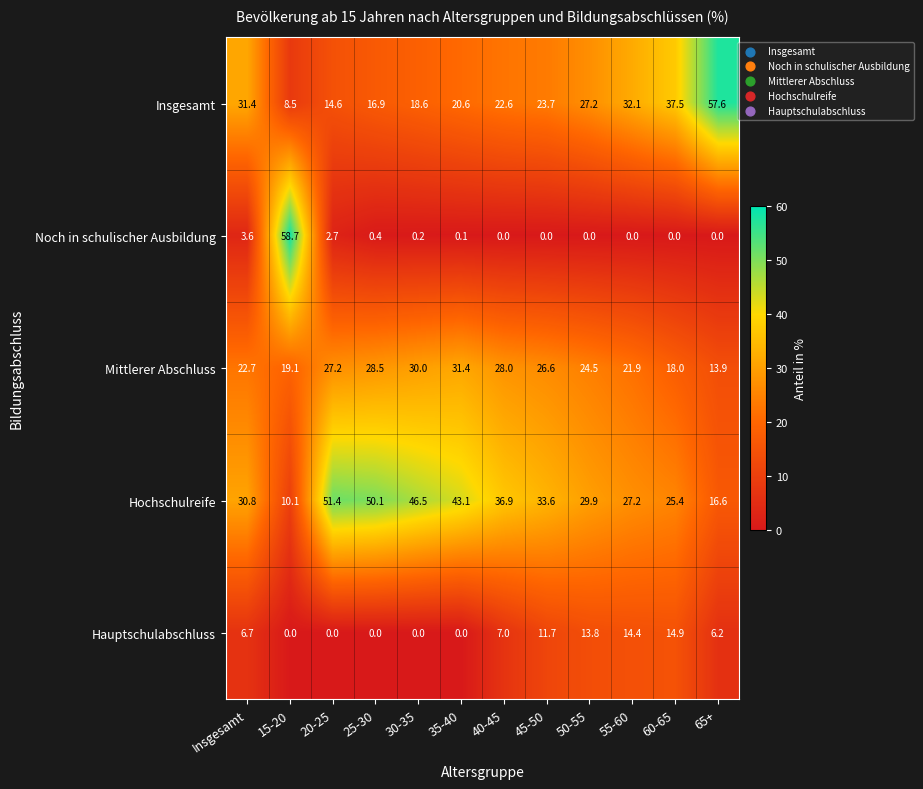

The Hauptschulabschluss series shows 7.0 at 40-45. True or false?

True